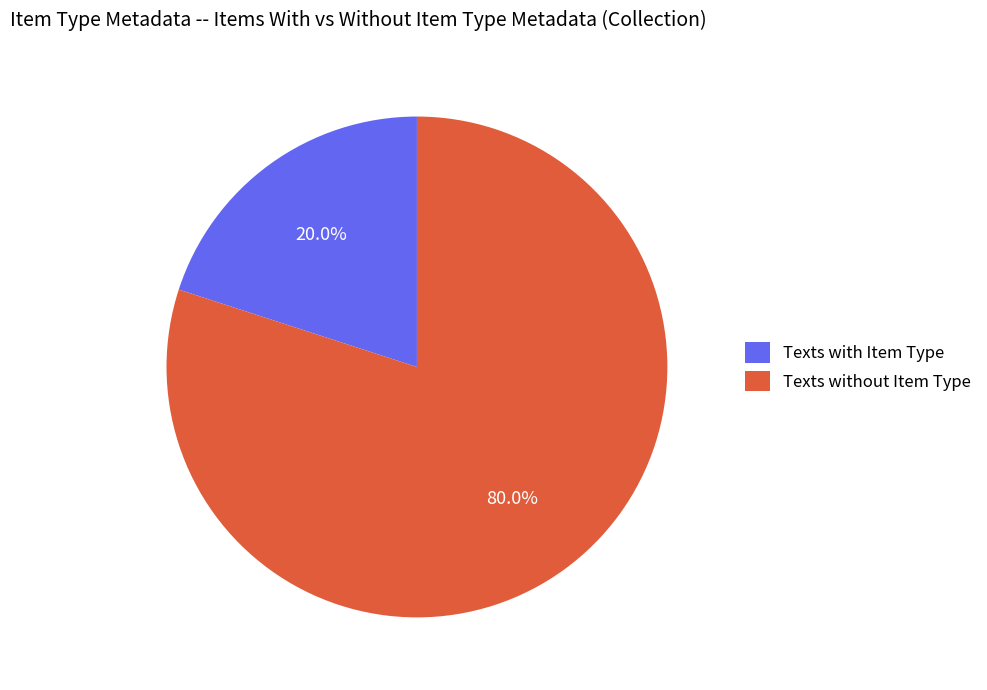

Which slice is the smallest?

Texts with Item Type